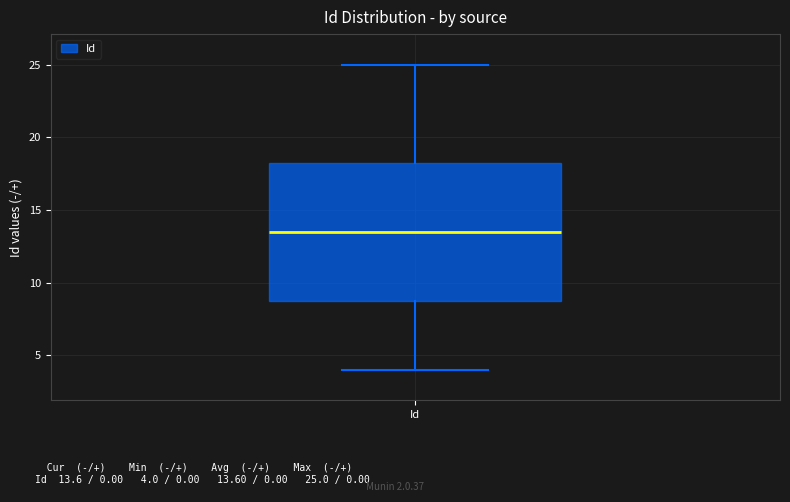

Transcribe this box plot: give where the median line is, the range the box spans, and where the two whiskers end, as read against the y-axis. The values are not printed on the chart, so give them approximately, as read against the axis.

median 13.5, box 9.0 to 18.5, whiskers 4.0 to 25.0